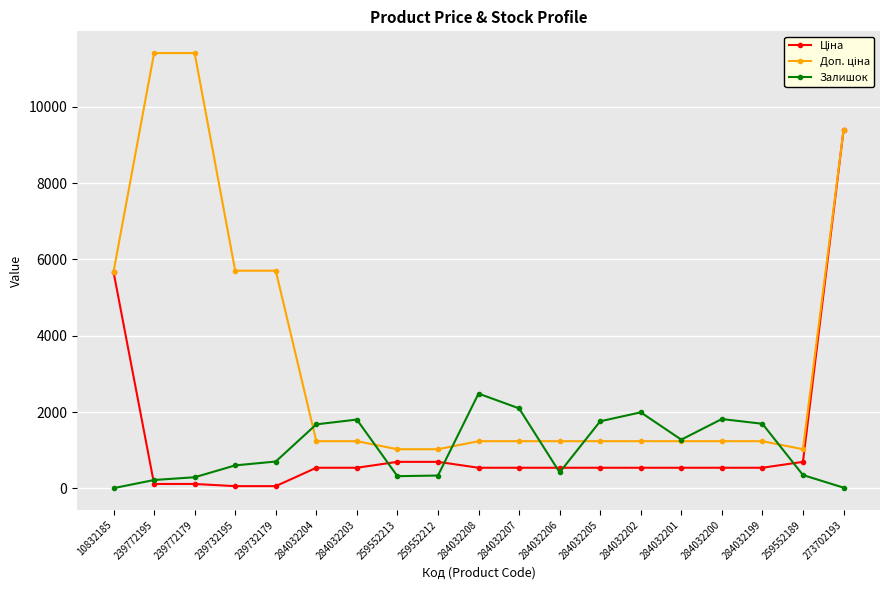

At which category is the sum across all series the highest?

273702193